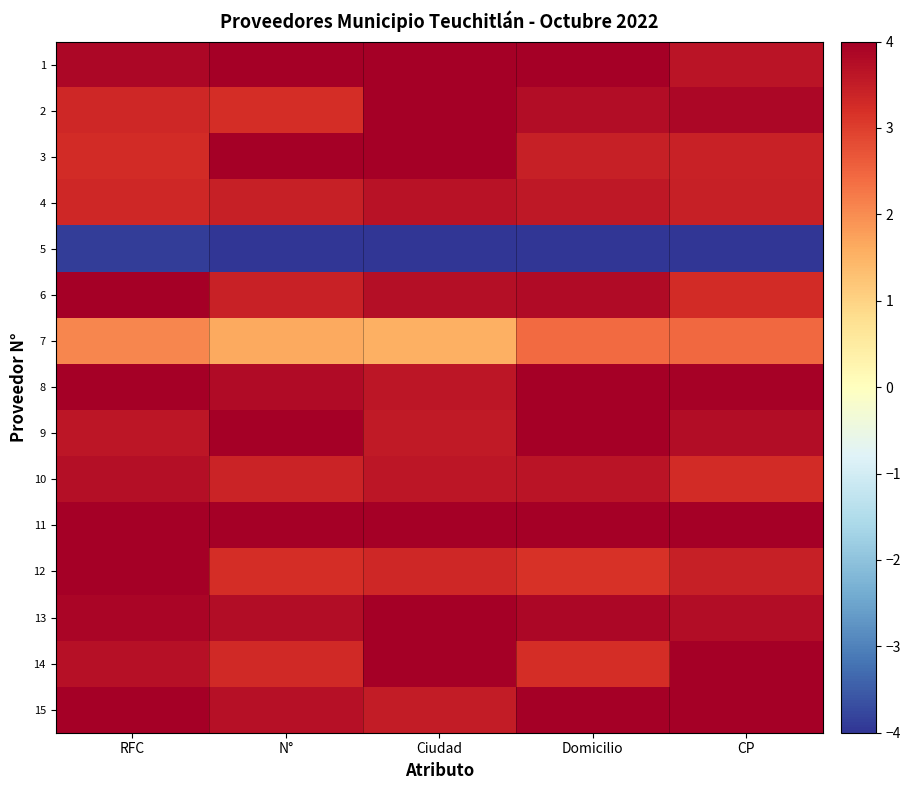

Reading left to right, list all the values displayed in this chart.

1: RFC=3.9	N°=4.0	Ciudad=4.0	Domicilio=4.0	CP=3.7
2: RFC=3.3	N°=3.2	Ciudad=4.0	Domicilio=3.8	CP=3.9
3: RFC=3.3	N°=4.0	Ciudad=4.0	Domicilio=3.5	CP=3.4
4: RFC=3.3	N°=3.5	Ciudad=3.7	Domicilio=3.6	CP=3.4
5: RFC=-3.9	N°=-4.0	Ciudad=-4.0	Domicilio=-4.0	CP=-4.0
6: RFC=4.0	N°=3.4	Ciudad=3.7	Domicilio=3.8	CP=3.3
7: RFC=2.1	N°=1.6	Ciudad=1.5	Domicilio=2.4	CP=2.4
8: RFC=4.0	N°=3.8	Ciudad=3.6	Domicilio=4.0	CP=3.9
9: RFC=3.6	N°=4.0	Ciudad=3.5	Domicilio=4.0	CP=3.8
10: RFC=3.7	N°=3.4	Ciudad=3.6	Domicilio=3.6	CP=3.3
11: RFC=4.0	N°=4.0	Ciudad=4.0	Domicilio=4.0	CP=4.0
12: RFC=4.0	N°=3.2	Ciudad=3.3	Domicilio=3.2	CP=3.5
13: RFC=3.9	N°=3.8	Ciudad=4.0	Domicilio=3.9	CP=3.8
14: RFC=3.7	N°=3.3	Ciudad=4.0	Domicilio=3.2	CP=4.0
15: RFC=4.0	N°=3.7	Ciudad=3.5	Domicilio=4.0	CP=4.0